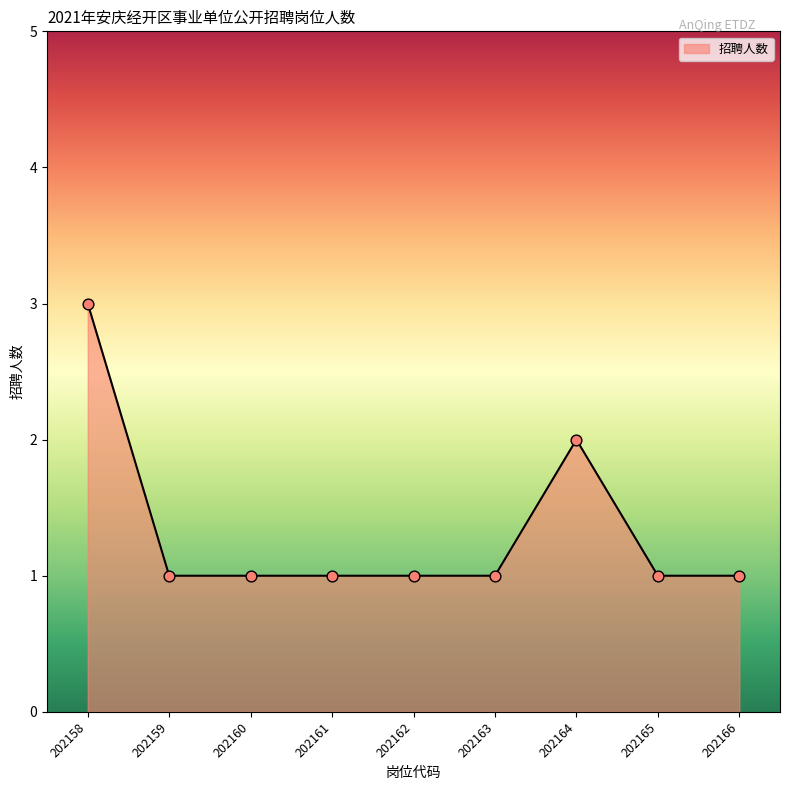

Between 202161 and 202164, which is larger?

202164